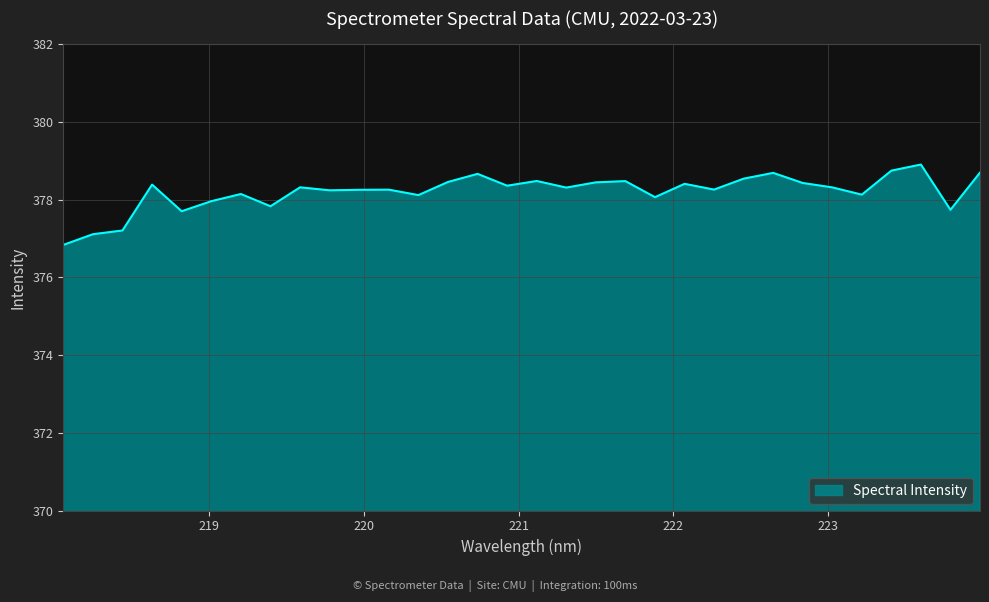

What is the minimum value shown in the chart?

376.8